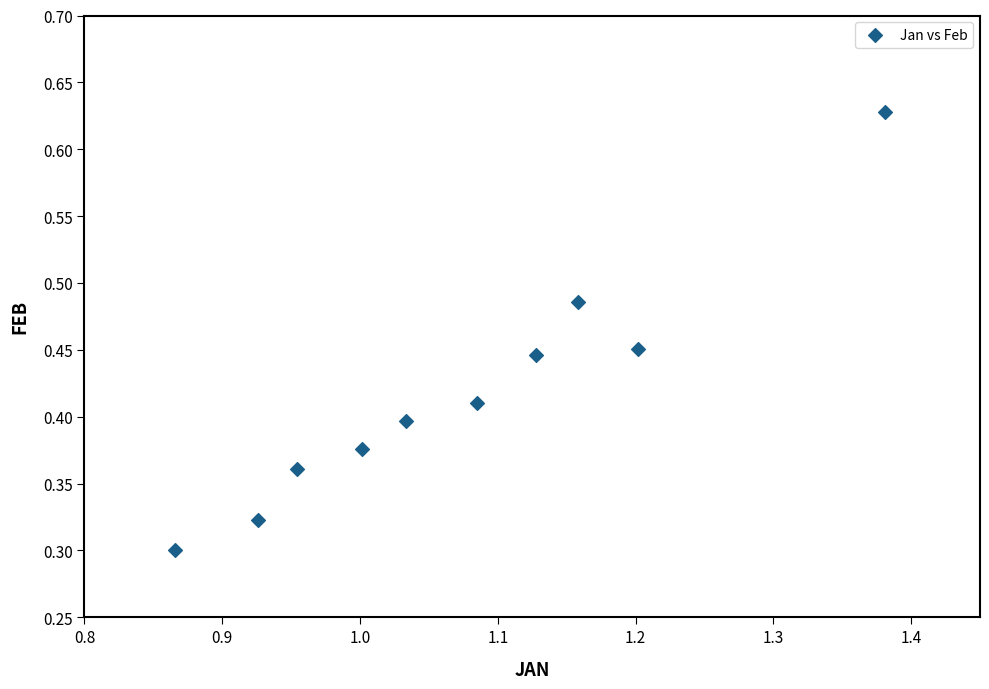

What is the average X value?

1.1